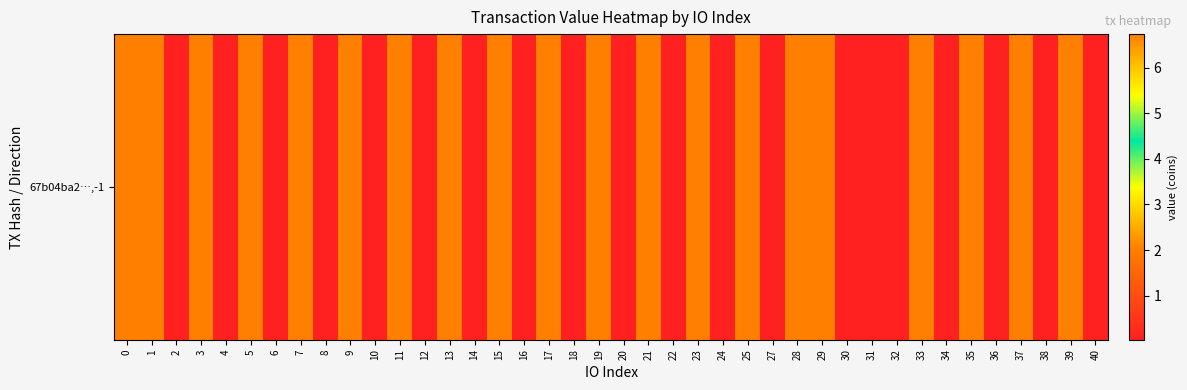

What is the difference between the maximum and minimum values?

6.7